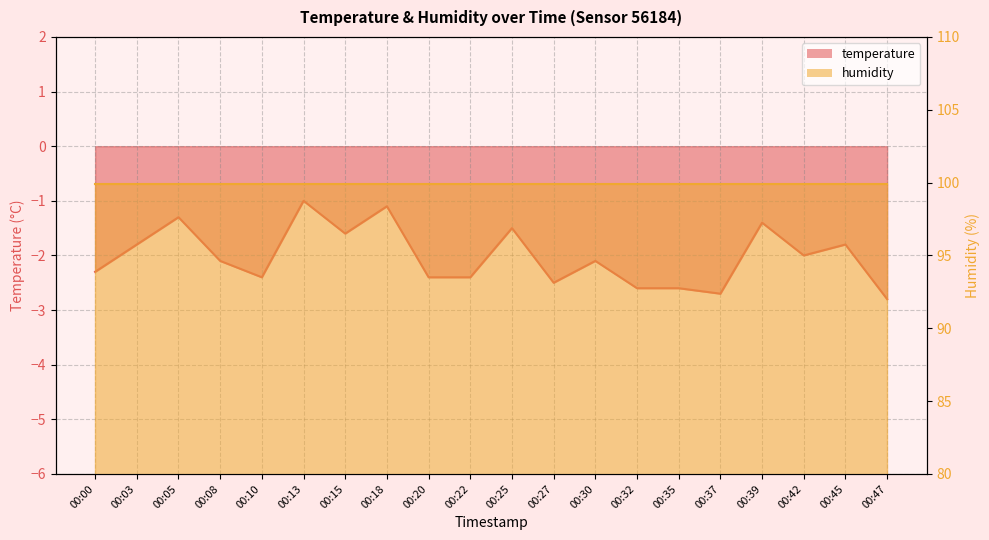

What is the greatest value displayed?

-1.0